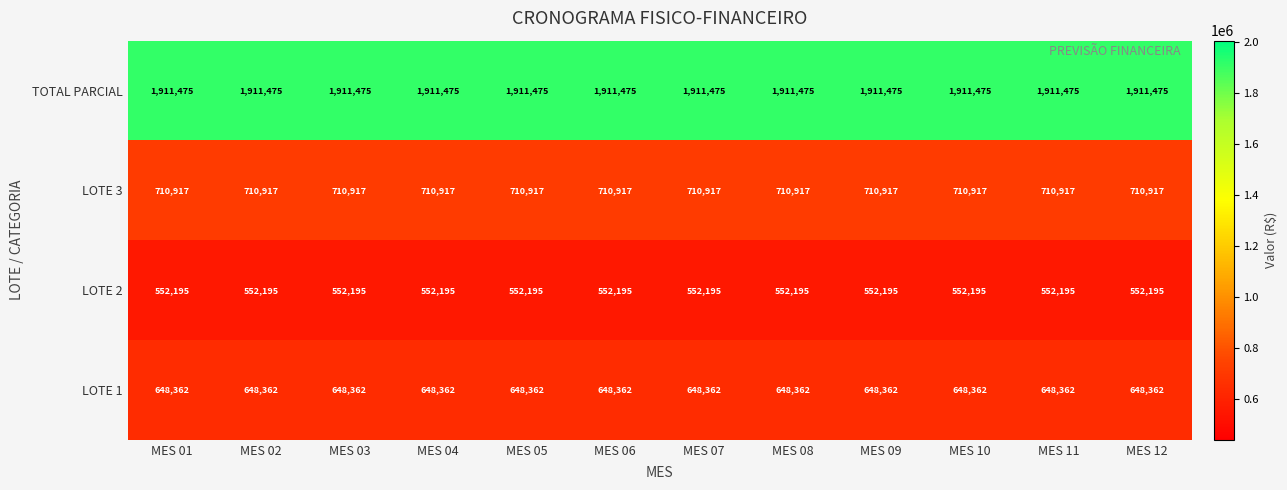

What is the total value across all series at MES 04?

3822949